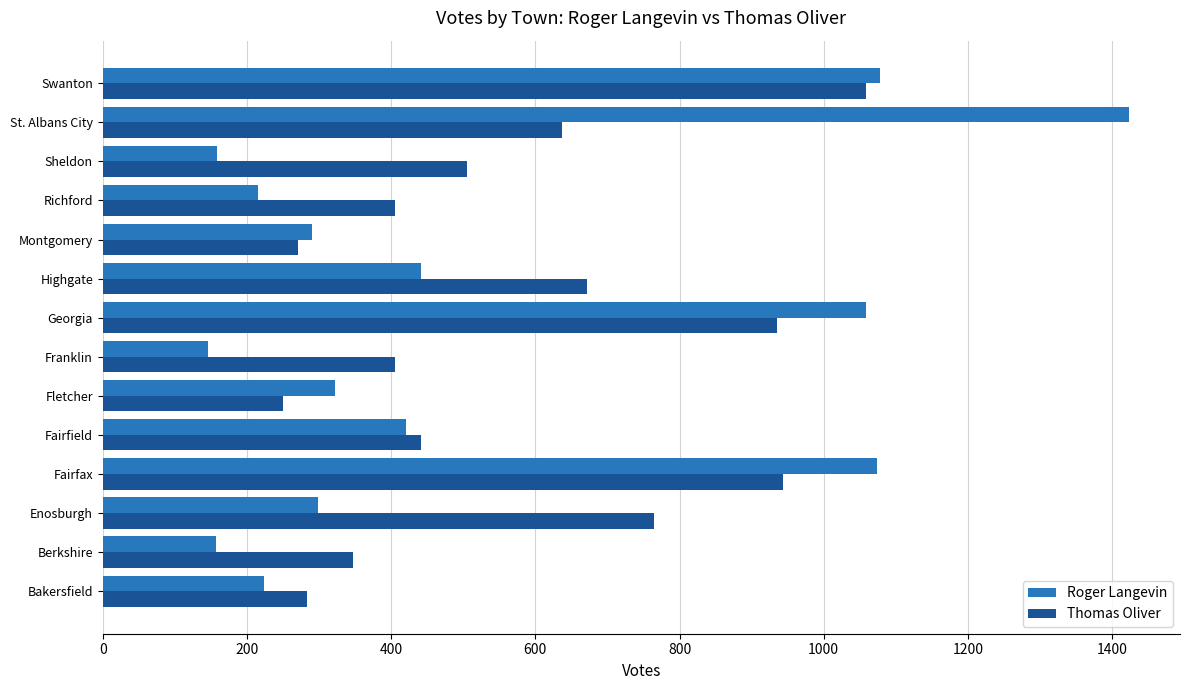

What is the difference between the maximum and minimum values in the Roger Langevin series?

1277